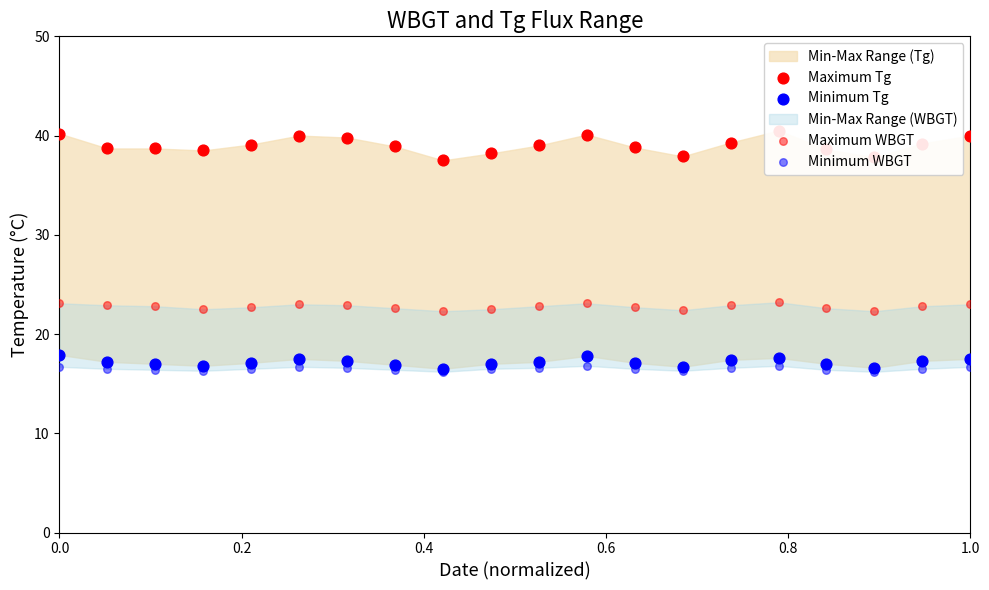

Is the value of Minimum WBGT at 19 greater than the value of Minimum Tg at 7?

No